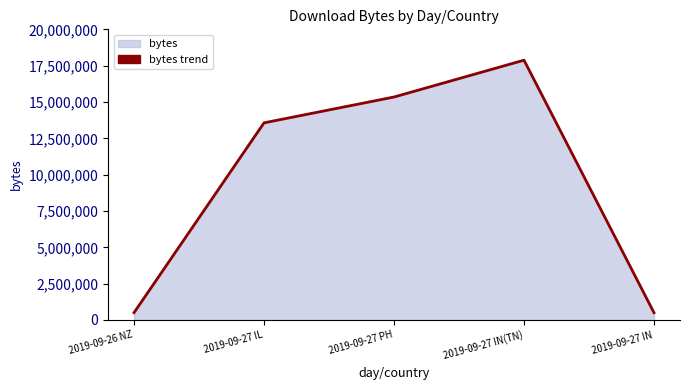

Reading left to right, transcribe all the data shown in this chart.

2019-09-26 NZ=503491	2019-09-27 IL=13566324	2019-09-27 PH=15342888	2019-09-27 IN(TN)=17877236	2019-09-27 IN=500421